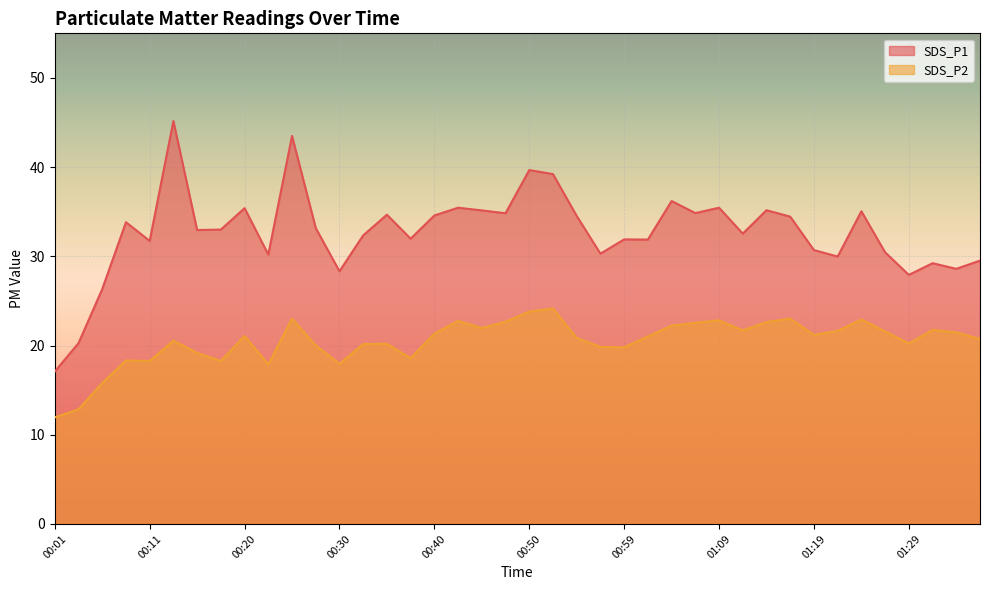

What are all the series names shown in the legend?

SDS_P1, SDS_P2